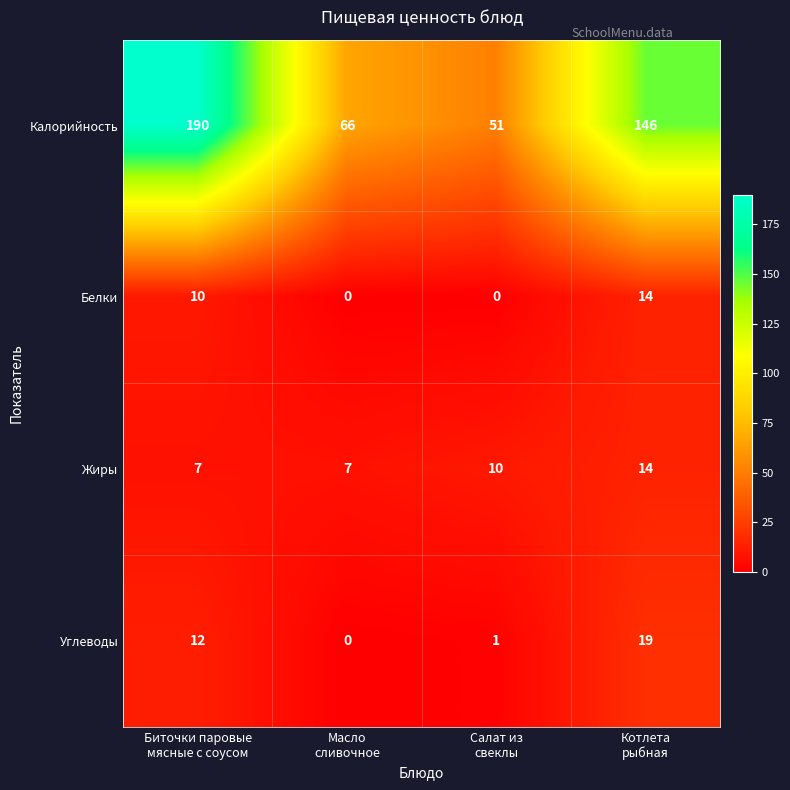

Reading right to left, what are all the values shown in this chart?

Калорийность: 146	51	66	190
Белки: 14	0	0	10
Жиры: 14	10	7	7
Углеводы: 19	1	0	12